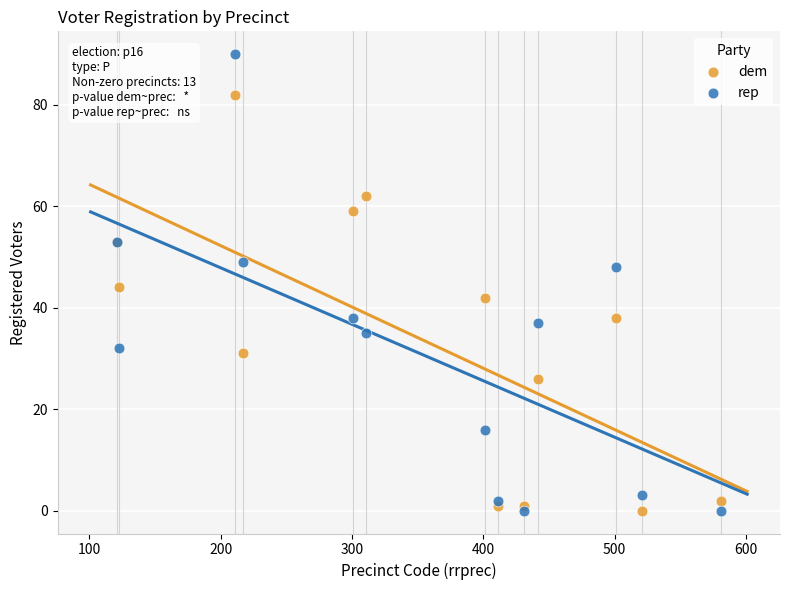

Across all series, what Y value is closest to 45?

44